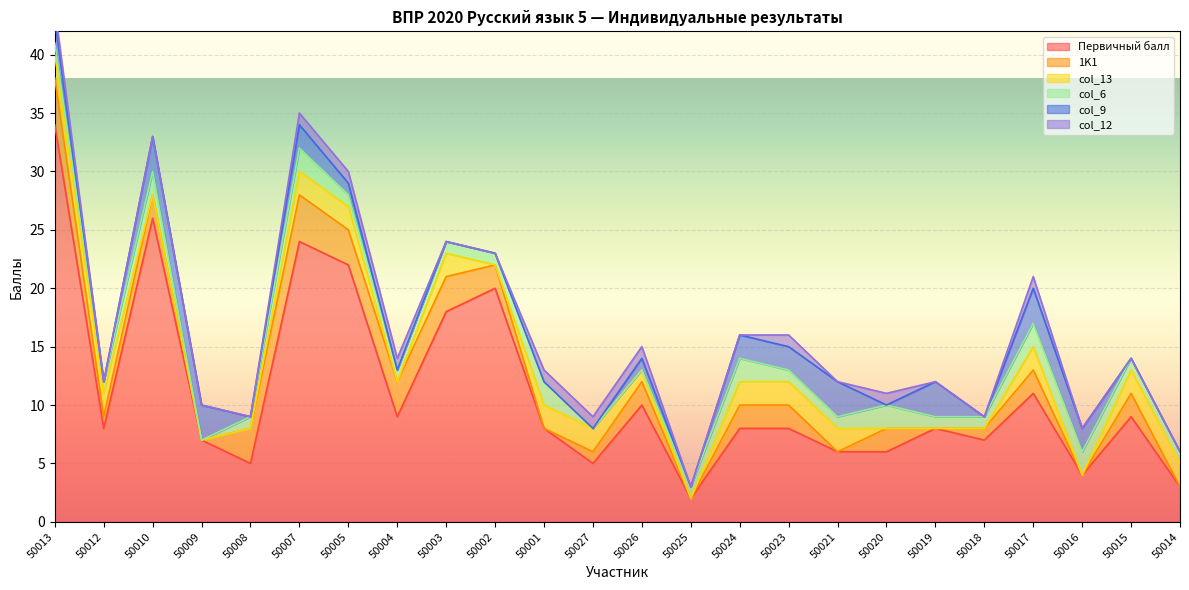

Does the chart display data point markers on the line(s)?

No